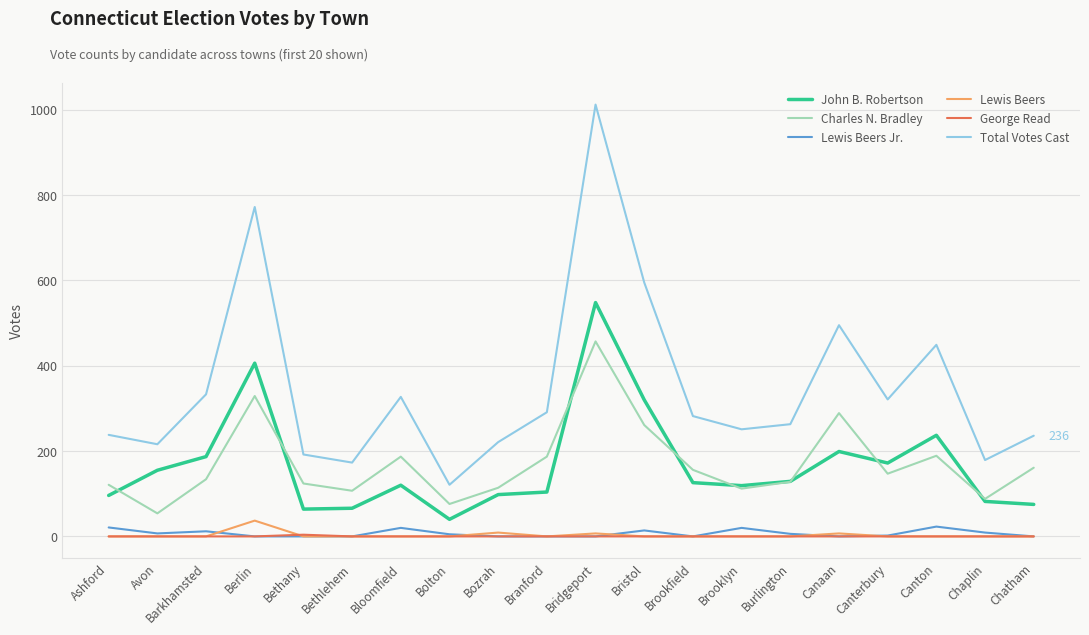

The John B. Robertson series shows 406 at Berlin. True or false?

True